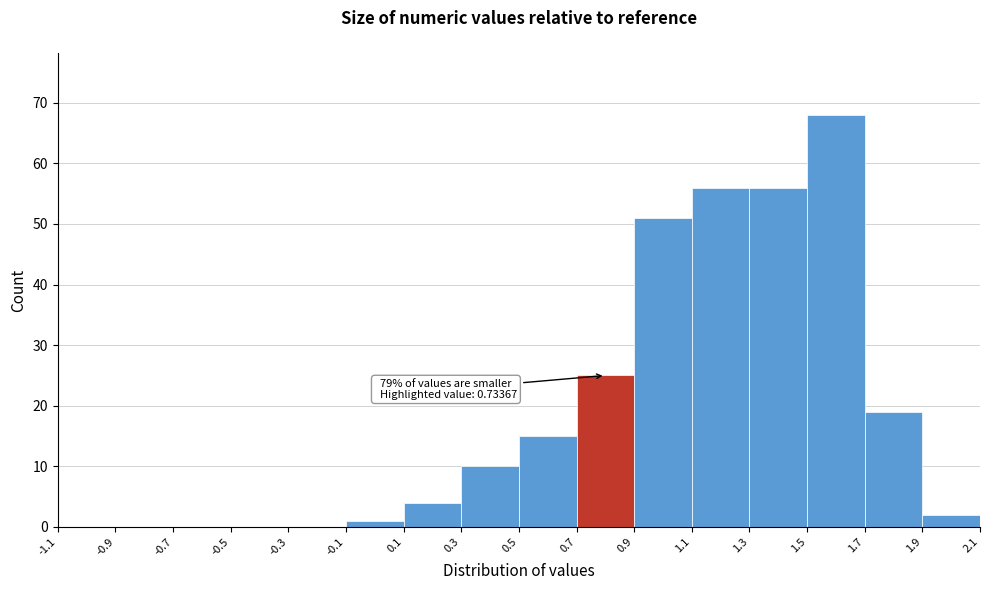

Which range on the x-axis has the tallest bar?

1.5 to 1.7